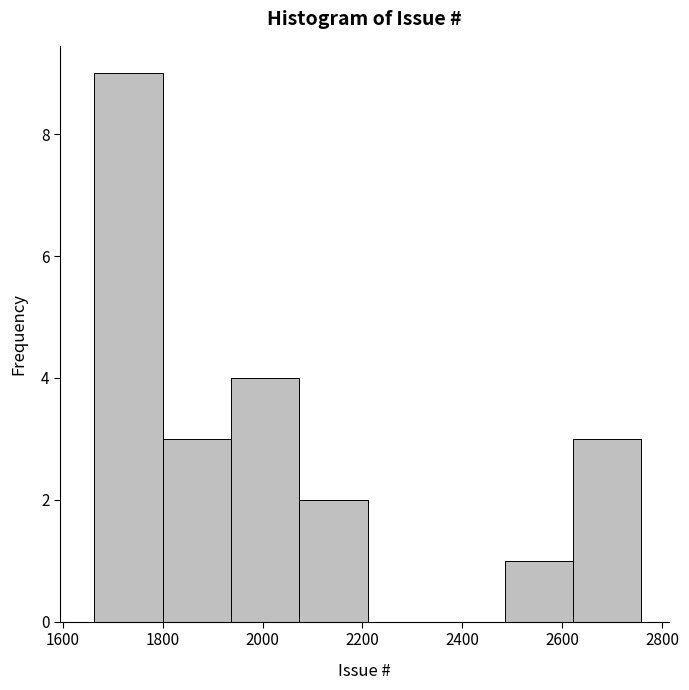

Reading left to right, list every bar in this chart as the range it spans on the x-axis followed by its height. Neither the bar edges nor the heights are printed on the chart, so give them approximately, as read against the axes.

1660 to 1800: 9
1800 to 1940: 3
1940 to 2080: 4
2080 to 2220: 2
2220 to 2340: 0
2340 to 2480: 0
2480 to 2620: 1
2620 to 2760: 3